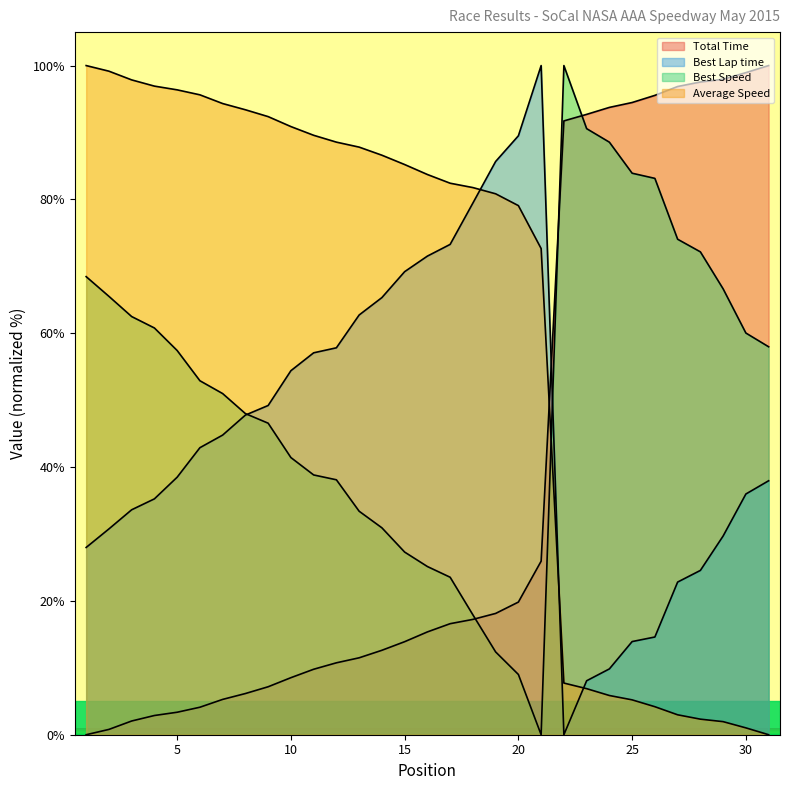

Reading left to right, transcribe all the data shown in this chart.

Total Time: 1=0.0	2=0.8	3=2.1	4=2.9	5=3.4	6=4.1	7=5.3	8=6.2	9=7.2	10=8.5	11=9.8	12=10.7	13=11.5	14=12.6	15=13.9	16=15.4	17=16.6	18=17.2	19=18.1	20=19.8	21=25.9	22=91.7	23=92.7	24=93.7	25=94.5	26=95.5	27=96.9	28=97.5	29=98.0	30=98.9	31=100.0
Best Lap time: 1=28.0	2=30.8	3=33.6	4=35.2	5=38.5	6=42.9	7=44.8	8=47.8	9=49.2	10=54.4	11=57.1	12=57.8	13=62.7	14=65.3	15=69.2	16=71.5	17=73.3	18=79.5	19=85.7	20=89.5	21=100.0	22=0.0	23=8.1	24=9.8	25=13.9	26=14.6	27=22.8	28=24.6	29=29.7	30=36.0	31=38.0
Best Speed: 1=68.5	2=65.5	3=62.5	4=60.8	5=57.4	6=52.9	7=51.0	8=48.0	9=46.6	10=41.4	11=38.8	12=38.1	13=33.4	14=30.9	15=27.3	16=25.1	17=23.5	18=17.9	19=12.4	20=9.0	21=0.0	22=100.0	23=90.6	24=88.5	25=83.9	26=83.1	27=74.0	28=72.2	29=66.6	30=60.0	31=58.0
Average Speed: 1=100.0	2=99.2	3=97.9	4=96.9	5=96.4	6=95.6	7=94.3	8=93.4	9=92.4	10=90.9	11=89.6	12=88.6	13=87.8	14=86.6	15=85.2	16=83.7	17=82.4	18=81.8	19=80.8	20=79.1	21=72.7	22=7.7	23=6.9	24=5.9	25=5.2	26=4.2	27=3.0	28=2.3	29=2.0	30=1.0	31=0.0